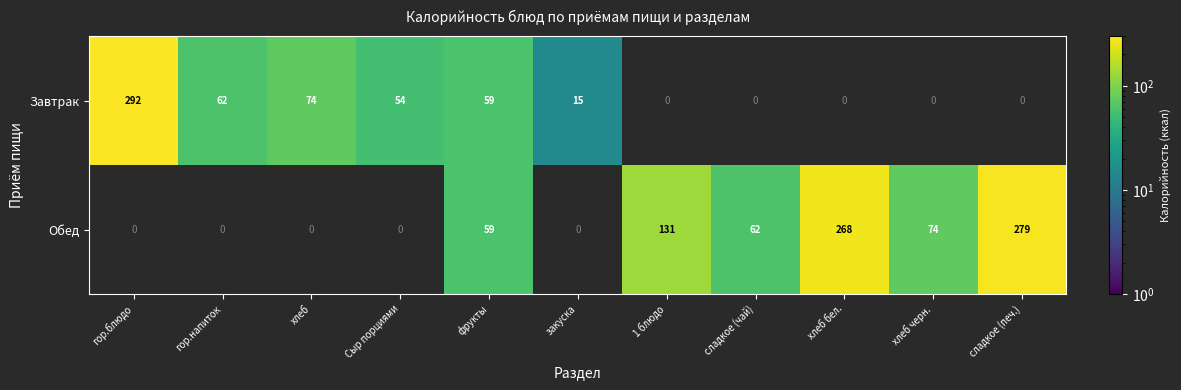

The value of Завтрак at Сыр порциями is 82. True or false?

False